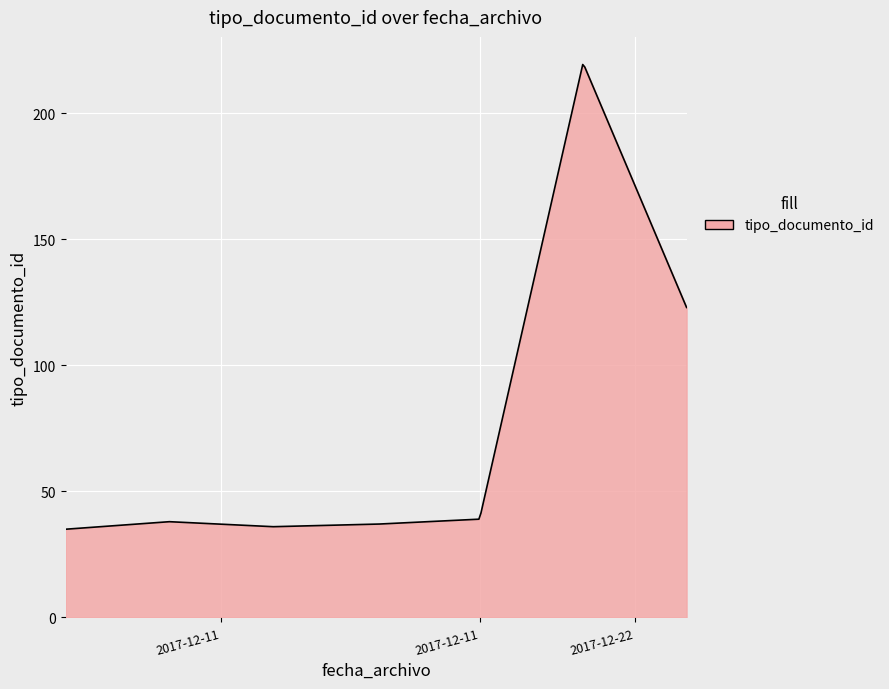

What is the smallest value displayed?

35.0